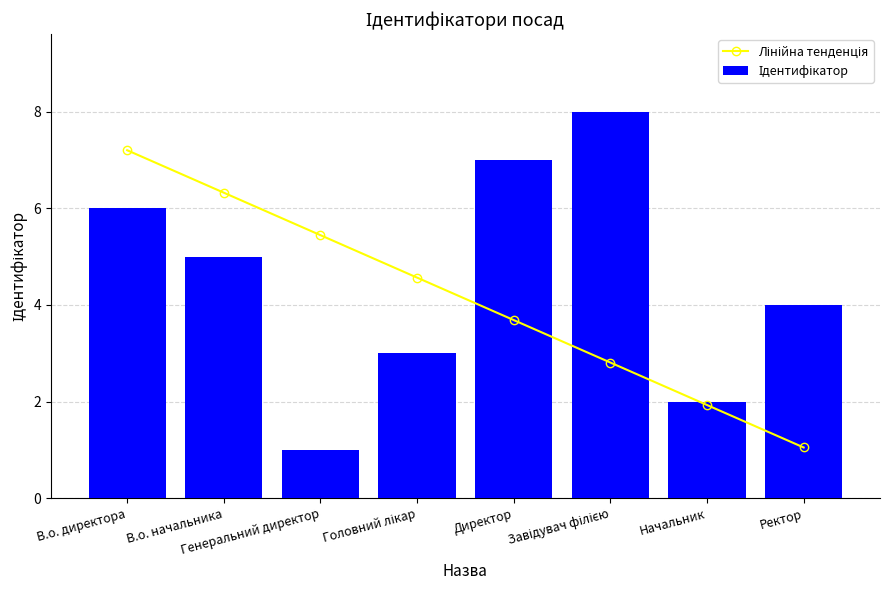

What are all the series names shown in the legend?

Лінійна тенденція, Ідентифікатор